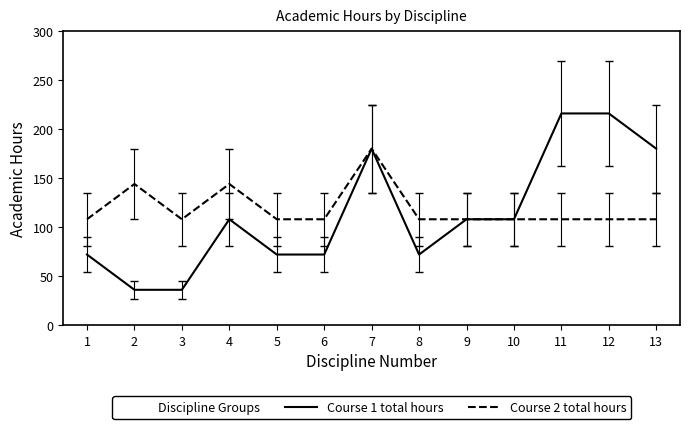

Is it true that Course 1 total hours equals 72 at 6?

True